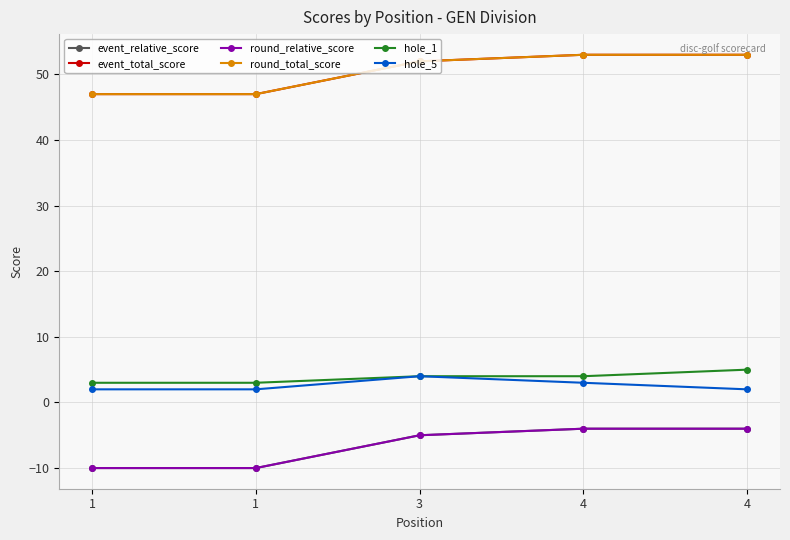

At which category is the sum across all series the highest?

4